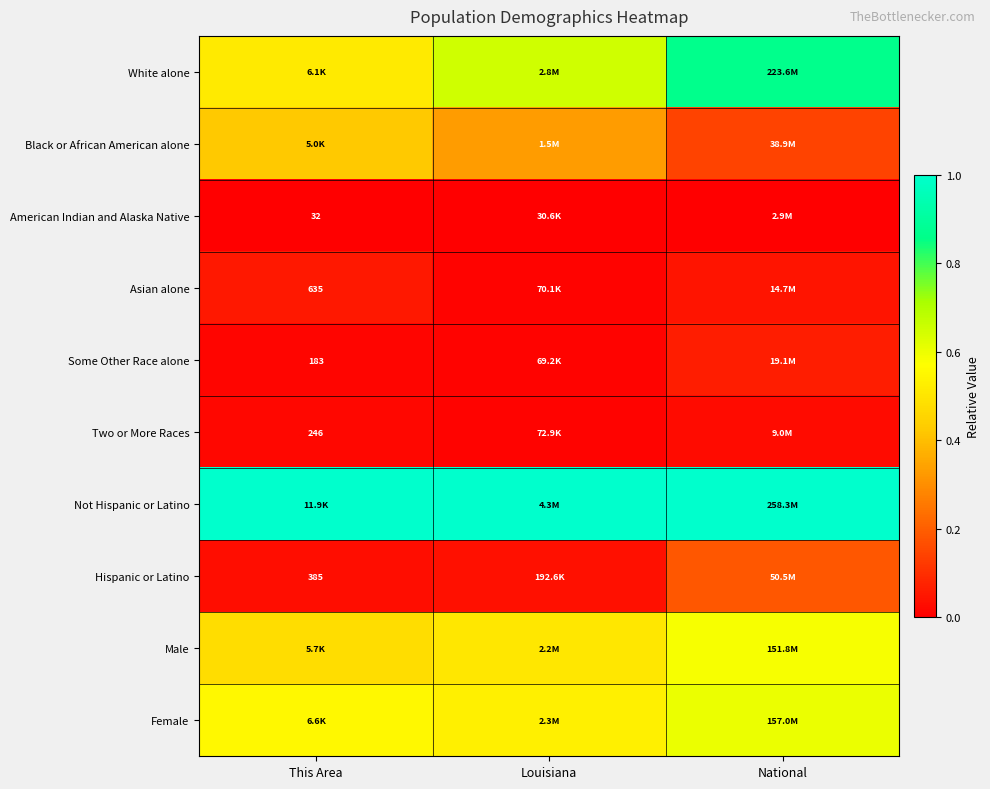

What is the approximate value of Some Other Race alone at National?

0.1